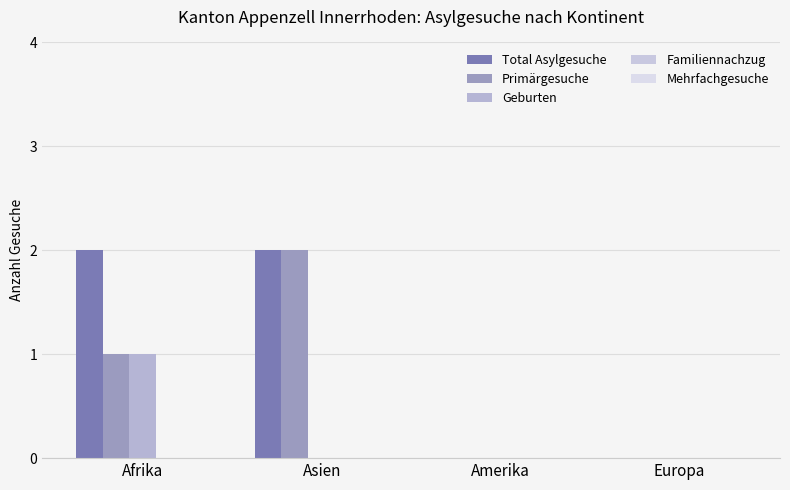

Between Afrika and Asien, which is larger?

Afrika